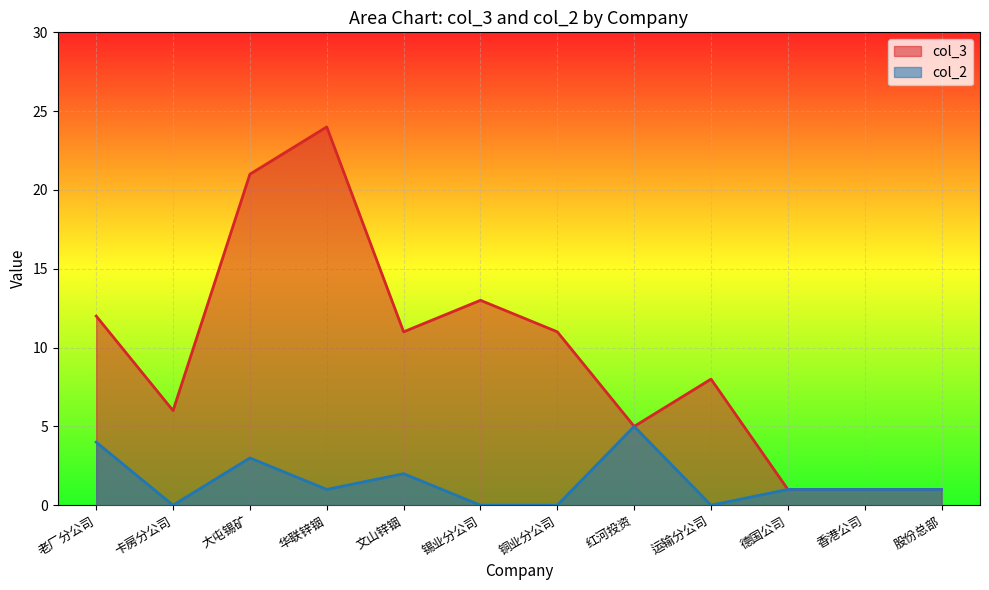

True or false: col_2 and col_3 cross at least once.

False